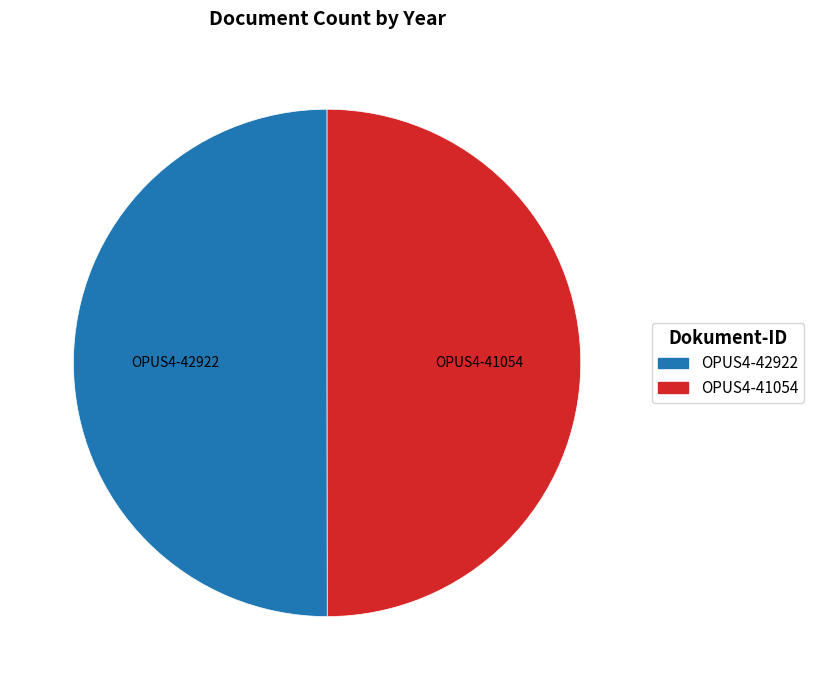

Do OPUS4-42922 and OPUS4-41054 together represent more than half of the pie?

Yes